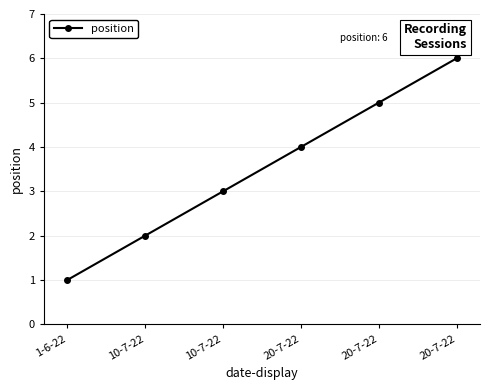

Which label corresponds to the largest value in the chart?

20-7-22